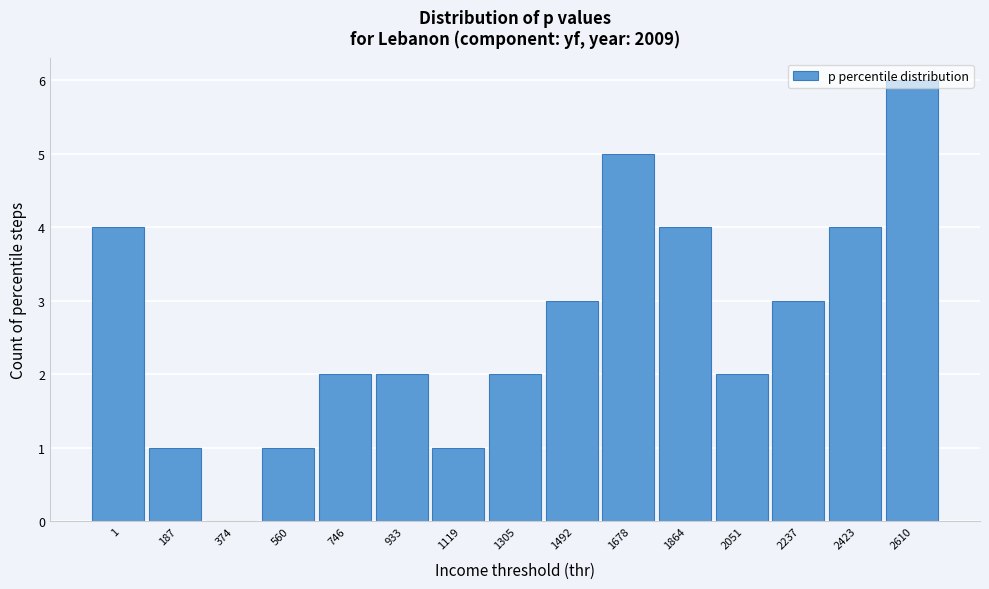

What is the maximum value shown in the chart?

6